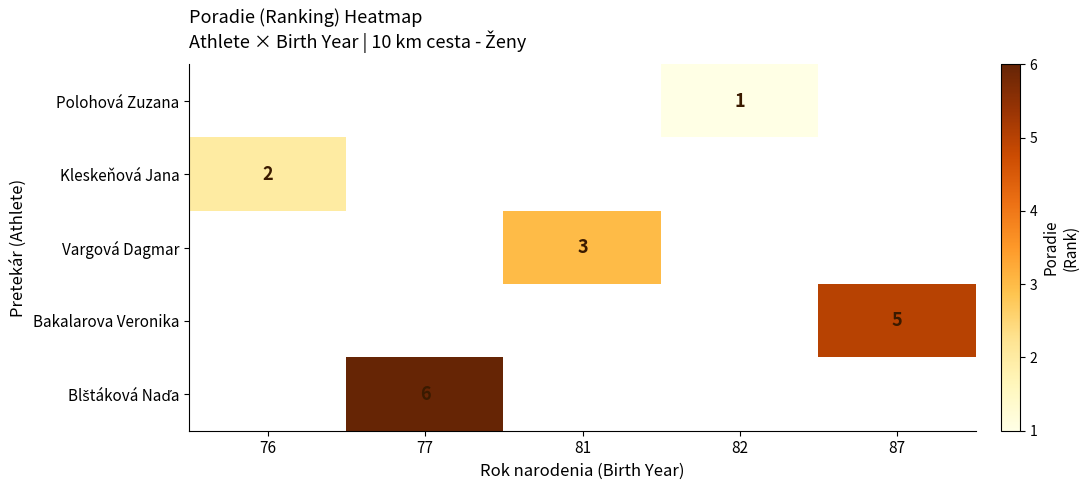

Is it true that Kleskeňová Jana equals 2 at 76?

True